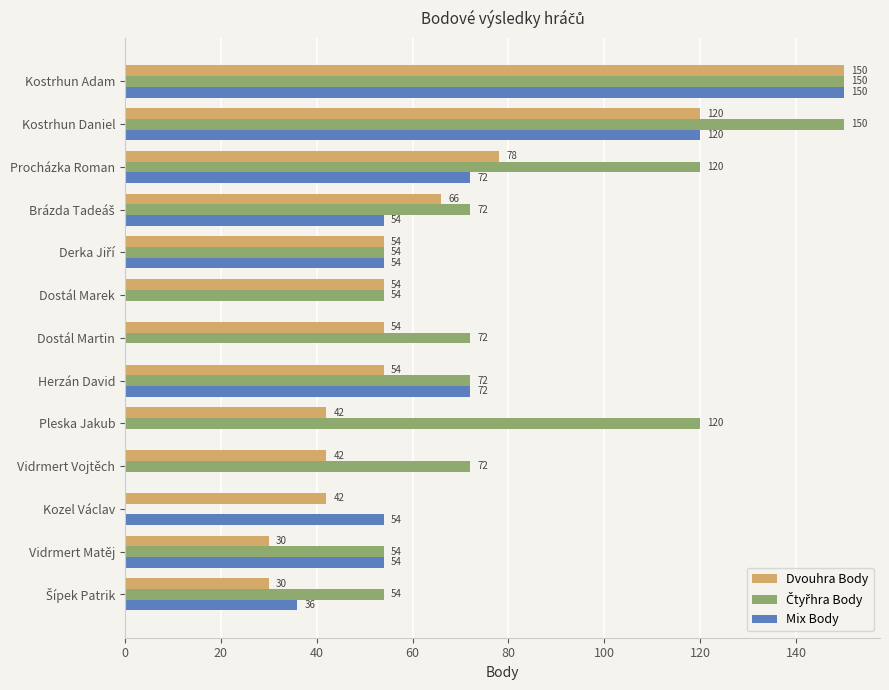

At which category is the sum across all series the highest?

Kostrhun Adam